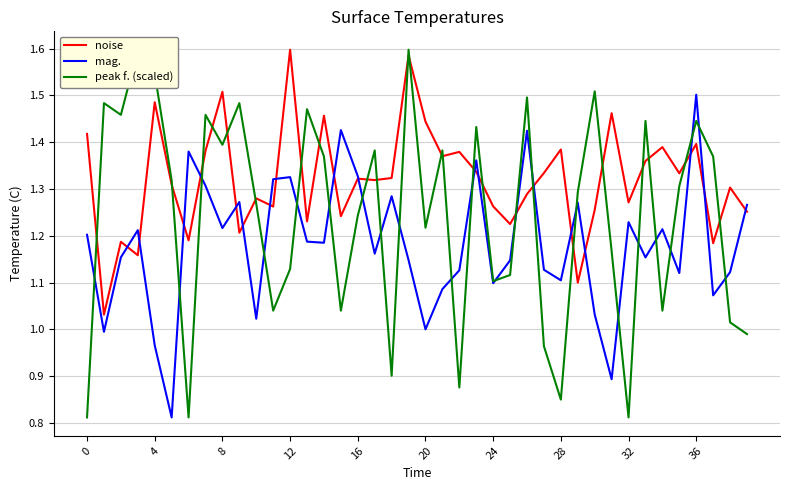

True or false: peak f. (scaled) has more than 0 points higher than both neighbors.

True